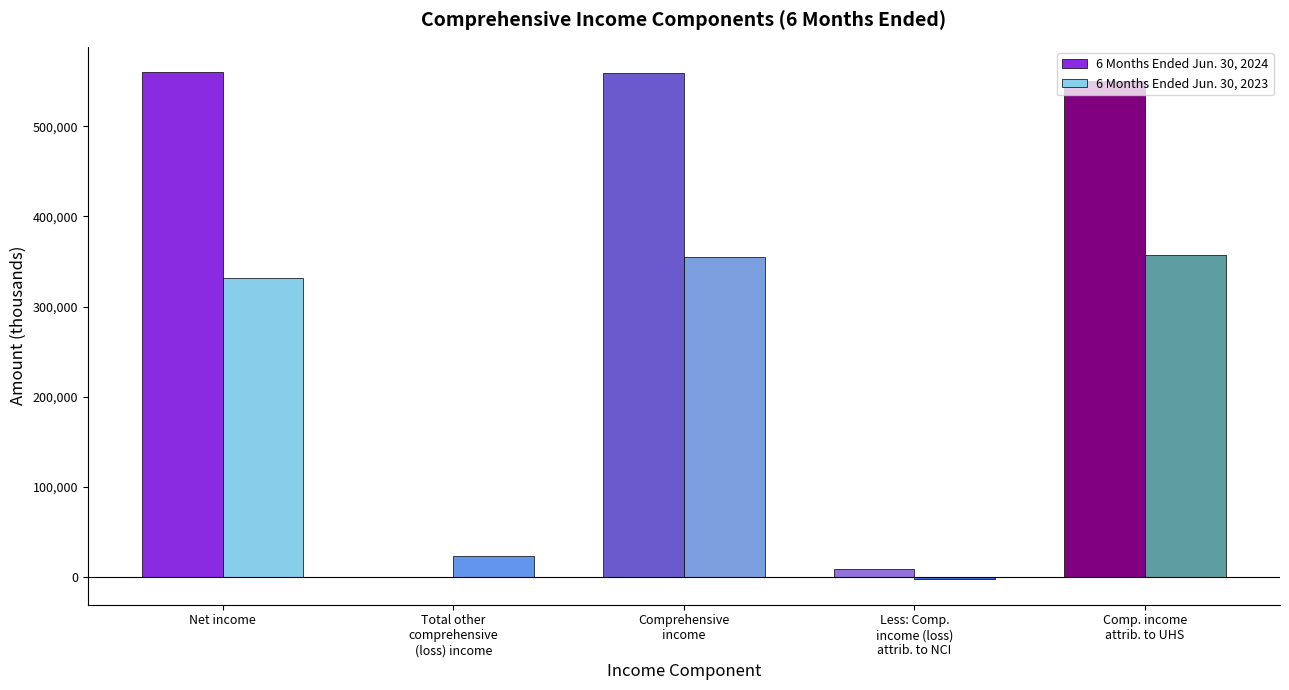

What is the sum of all 6 Months Ended Jun. 30, 2024 values?

1679025